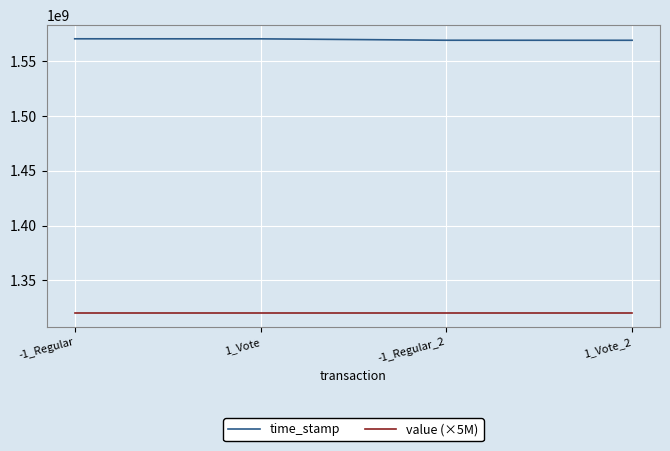

What are all the series names shown in the legend?

time_stamp, value (×5M)